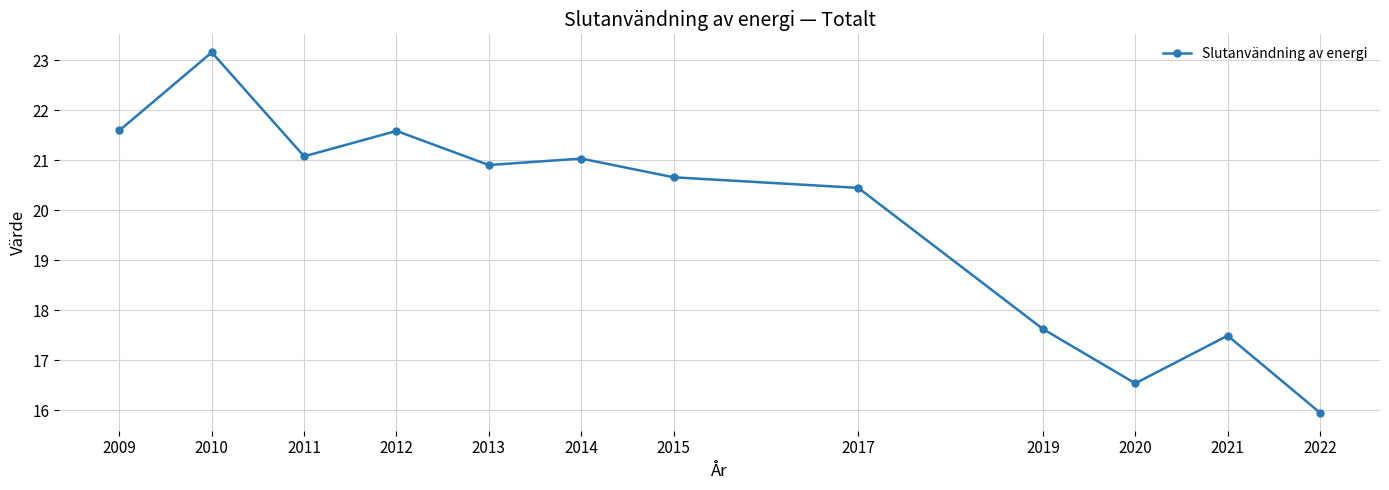

What is the greatest value displayed?

23.2